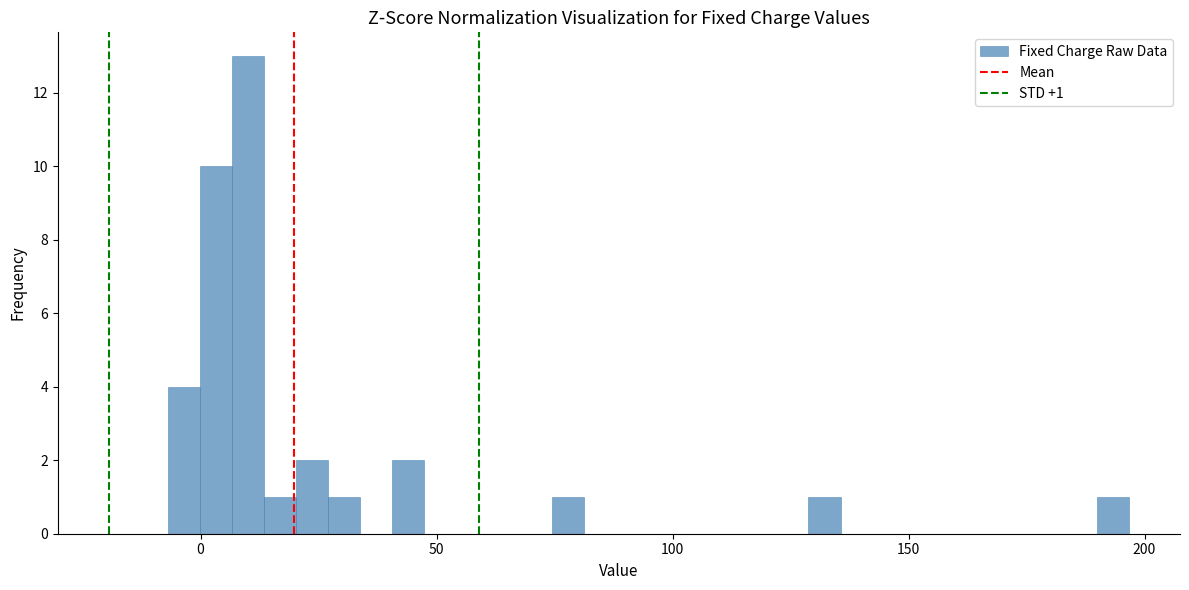

Read against the x-axis, roughly where is the centre of the tallest bar?

10